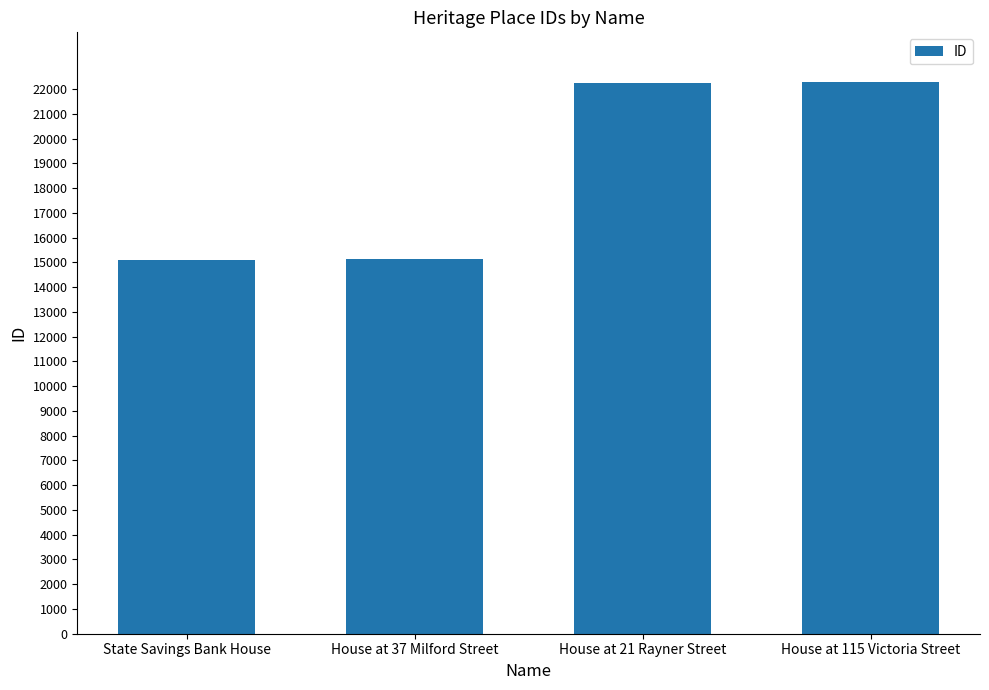

What is the label of the 4th bar from the left?

House at 115 Victoria Street